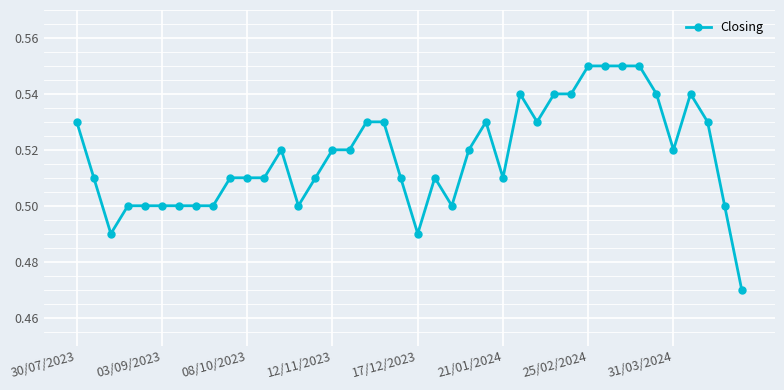

True or false: there are more than 1 points higher than both neighbors.

True